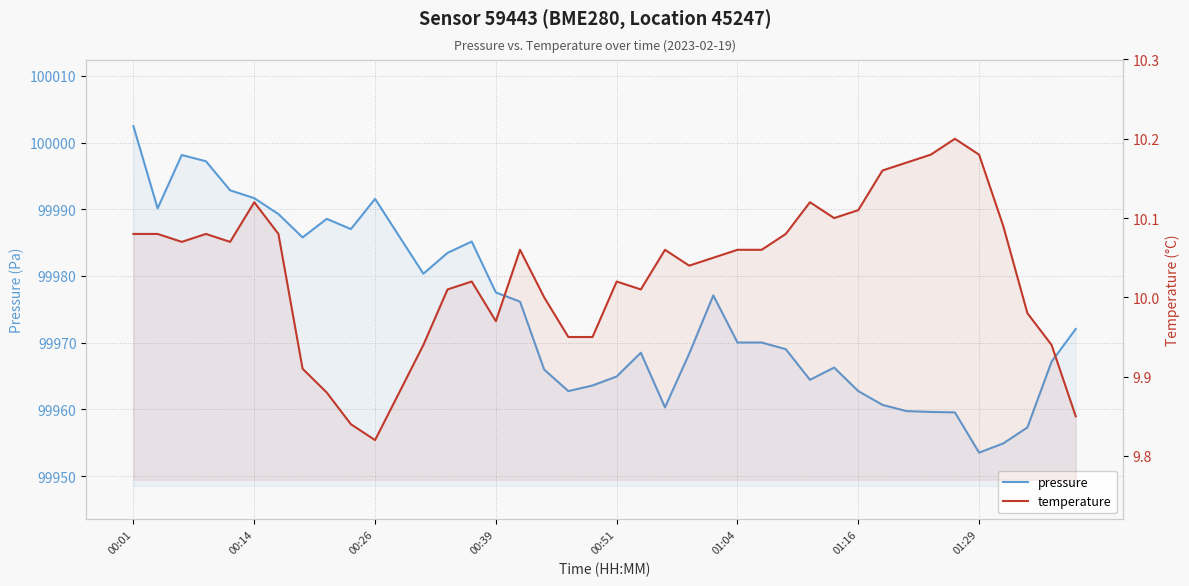

In pressure, how many points are higher than both neighbors (excluding endpoints)?

7